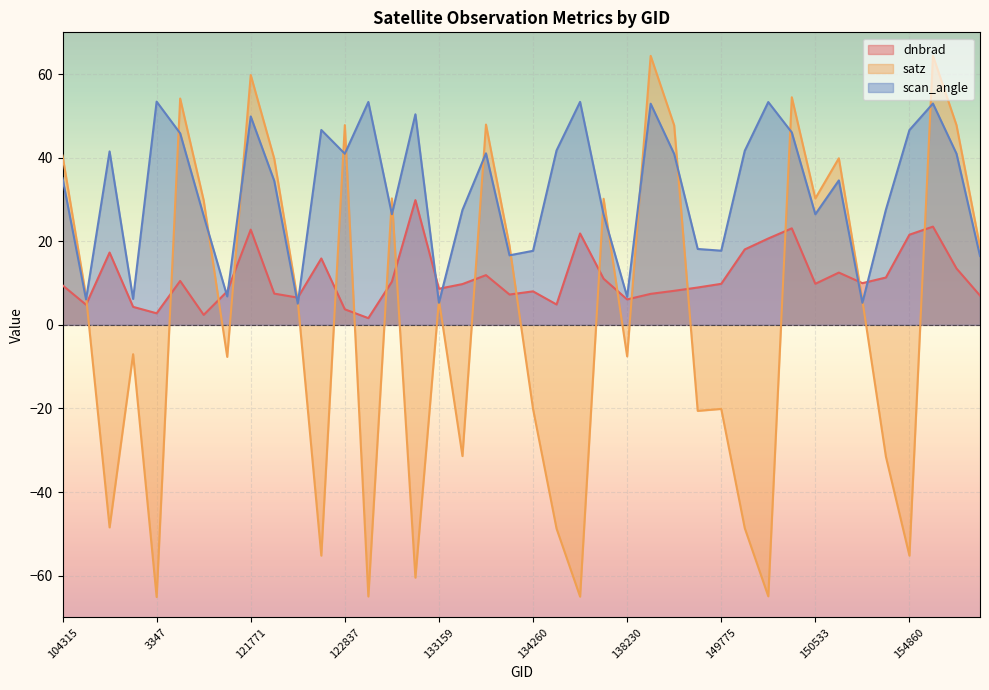

At which label does satz reach its peak?

155067